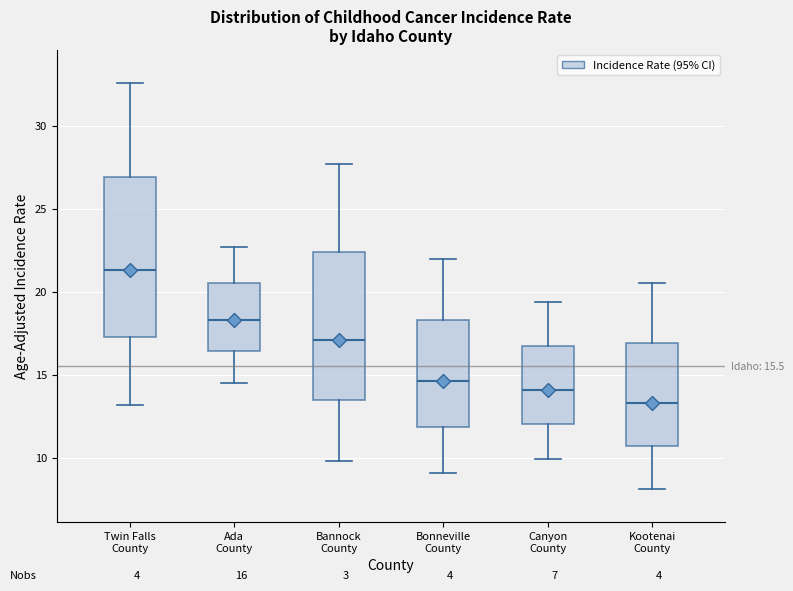

Comparing the boxes themselves (not the whiskers), which one is the tallest?

Twin Falls County